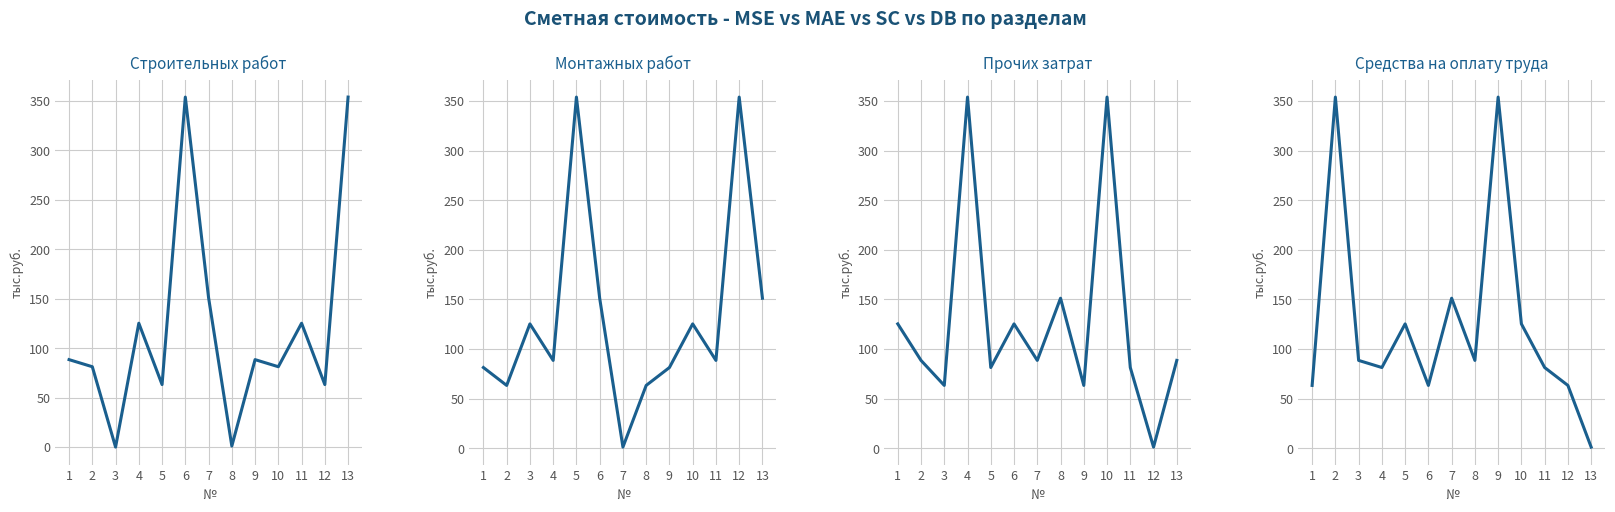

Which category has the lowest value in the Средства на оплату труда series?

13